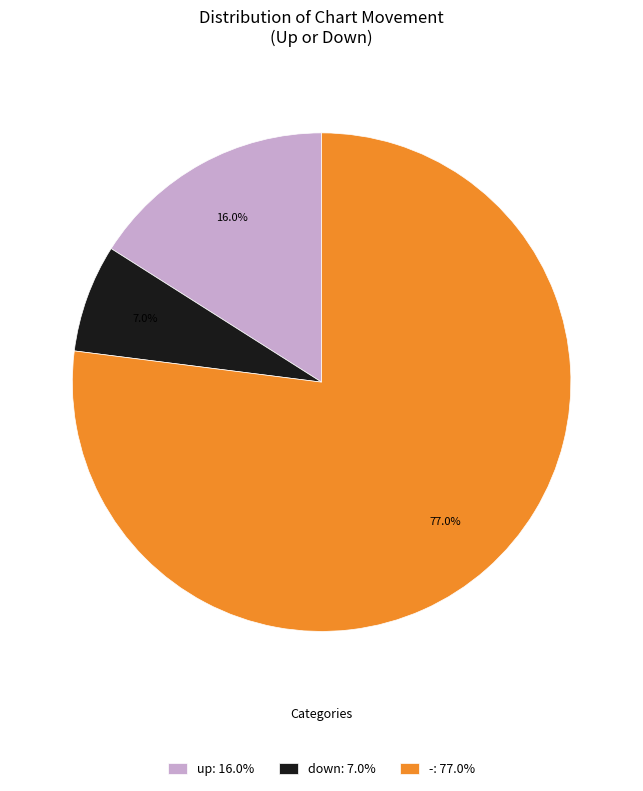

To the nearest percent, what is the combined percentage of down and -?

84%